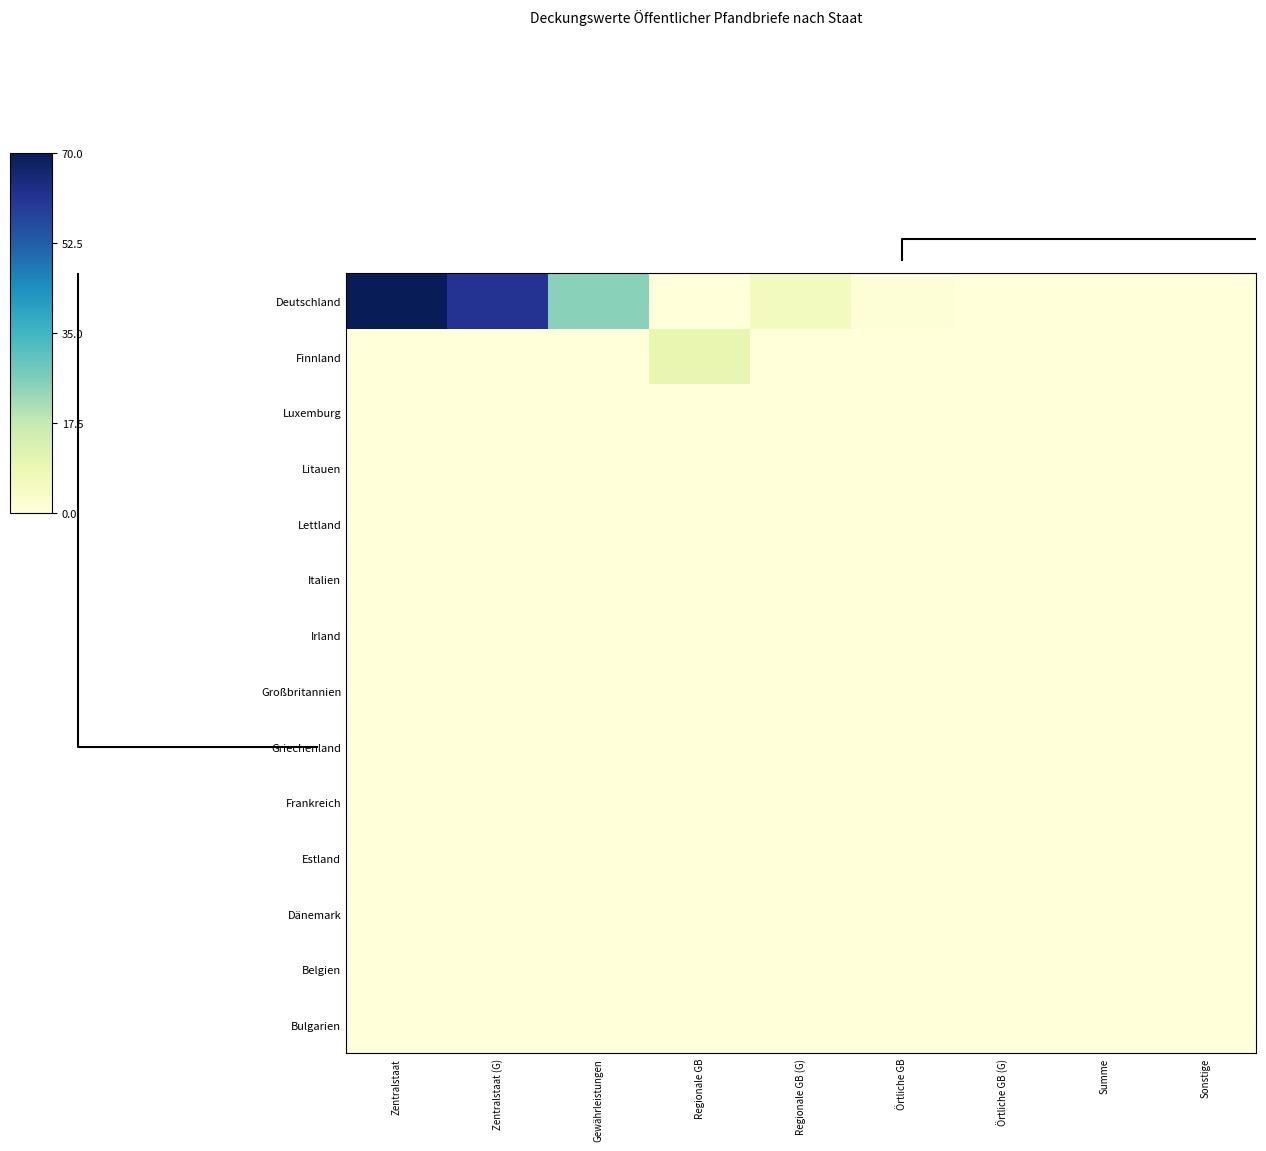

Which series has the widest spread of values?

Deutschland